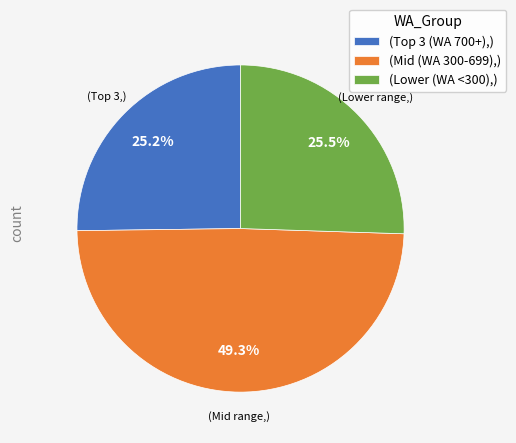

Which category has the biggest portion of the pie?

(Mid (WA 300-699),)